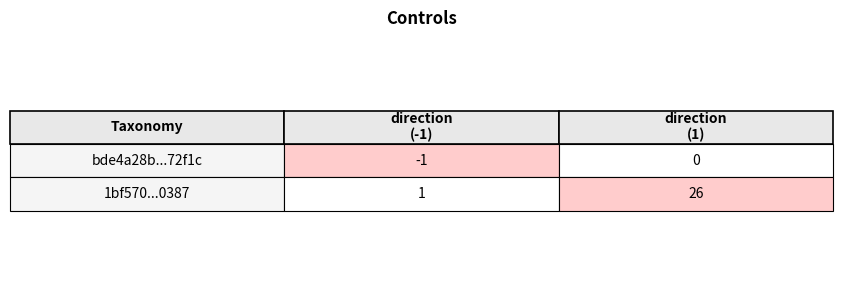

Reading right to left, transcribe all the data shown in this chart.

bde4a28b9cf331314566dfb931a19eddb372f1c: 0	-1
1bf570ee56f98118b1f9a0adbf636f8c3a10387: 26	1